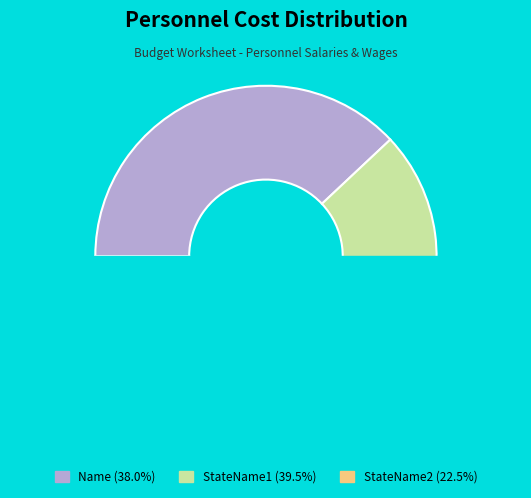

To the nearest percent, what percentage of the pie is StateName2?

22%